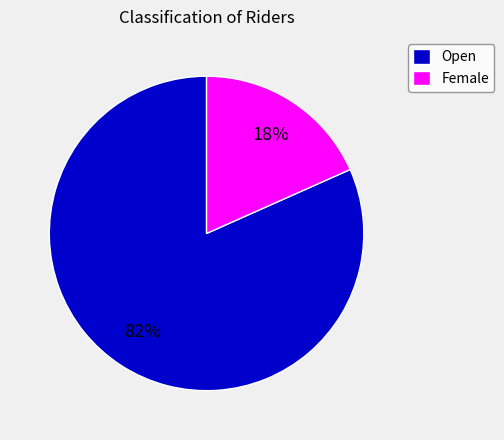

Do Open and Female together represent more than half of the pie?

Yes